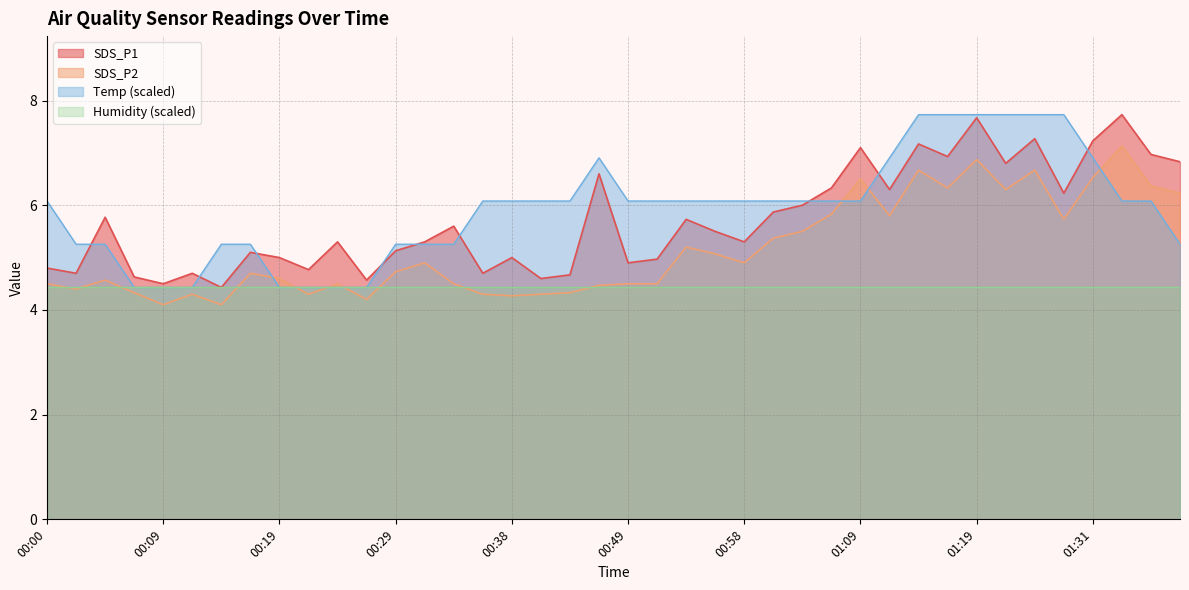

List the labels in order of SDS_P1 value, largest first.

01:34, 01:19, 01:26, 01:31, 01:14, 01:09, 01:36, 01:17, 01:39, 01:22, 00:46, 01:06, 01:11, 01:28, 01:03, 01:01, 00:05, 00:53, 00:34, 00:56, 00:24, 00:31, 00:58, 00:29, 00:17, 00:19, 00:38, 00:51, 00:49, 00:00, 00:22, 00:02, 00:12, 00:36, 00:43, 00:07, 00:41, 00:26, 00:09, 00:14